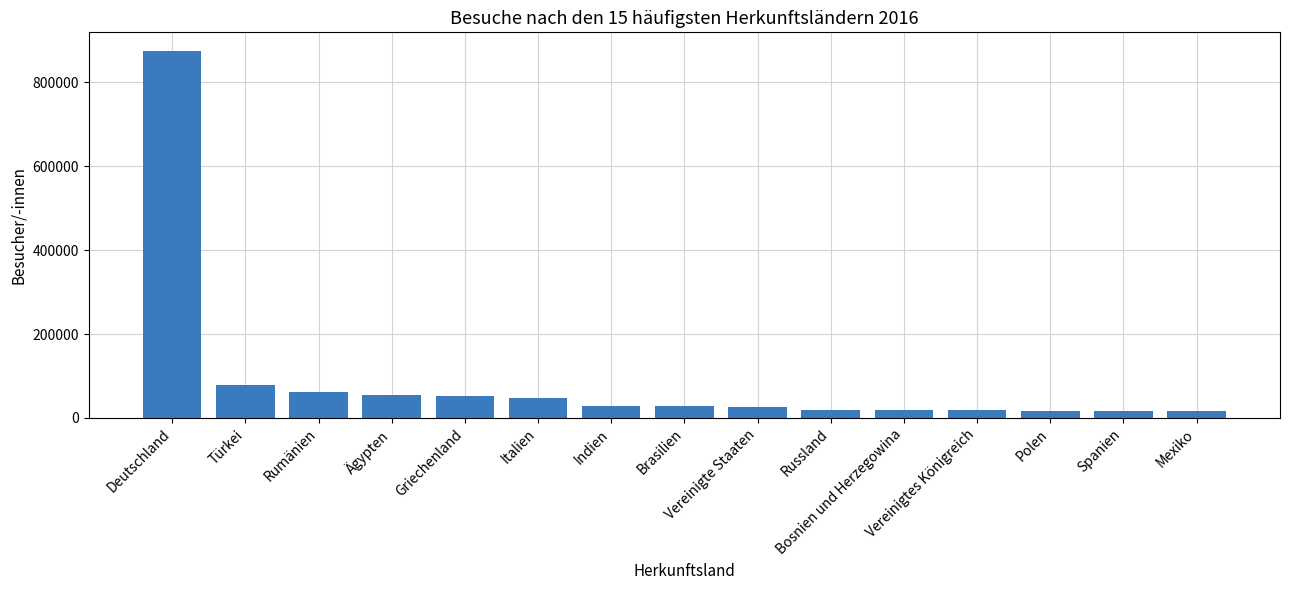

Which label corresponds to the largest value in the chart?

Deutschland